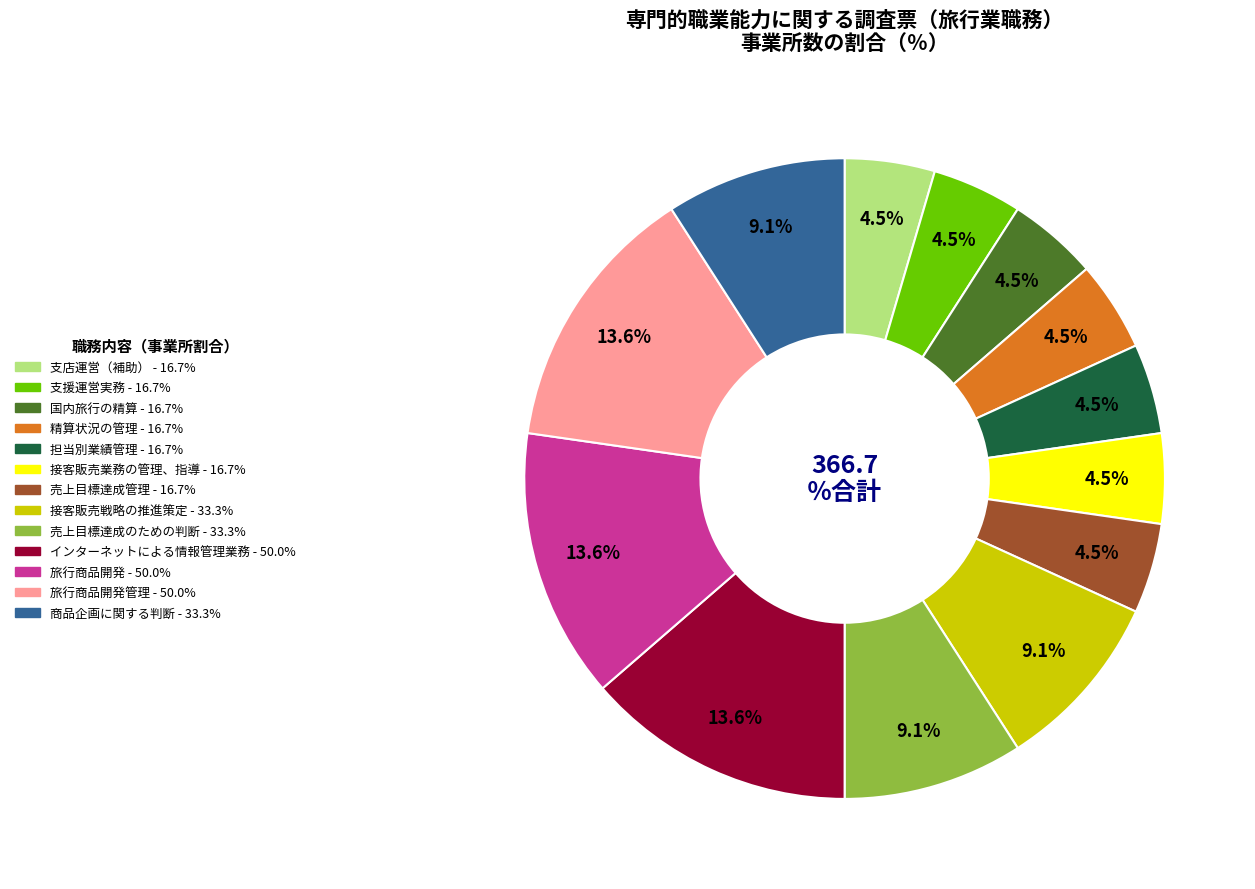

Is there any slice that represents more than half of the pie?

No